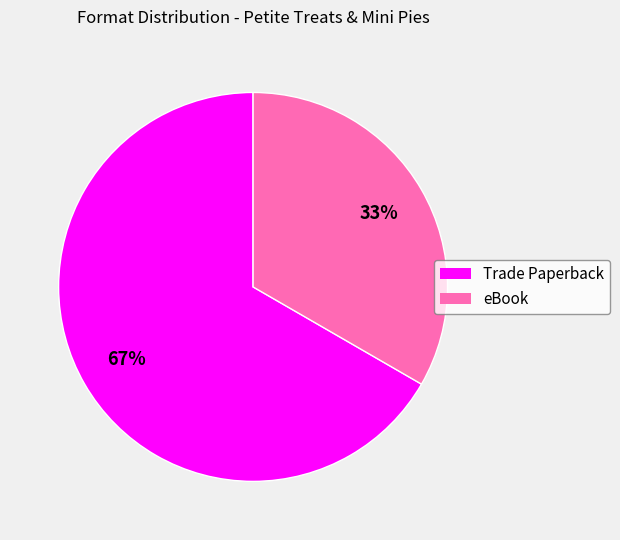

How many segments does this pie chart have?

2